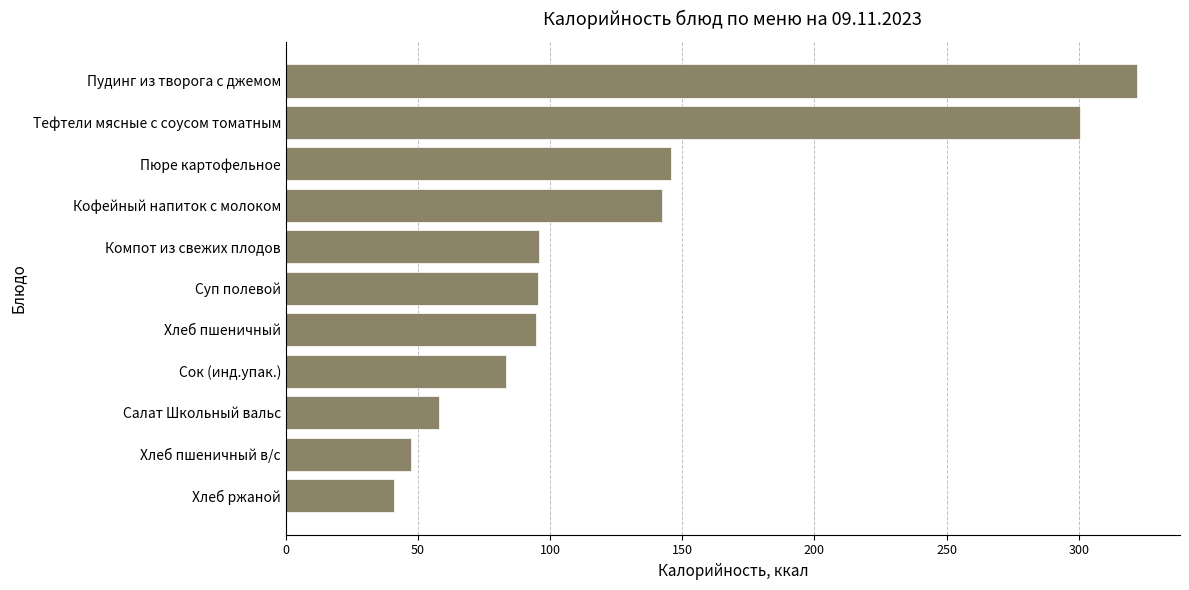

At which category does the chart reach its peak across all series?

Пудинг из творога с джемом